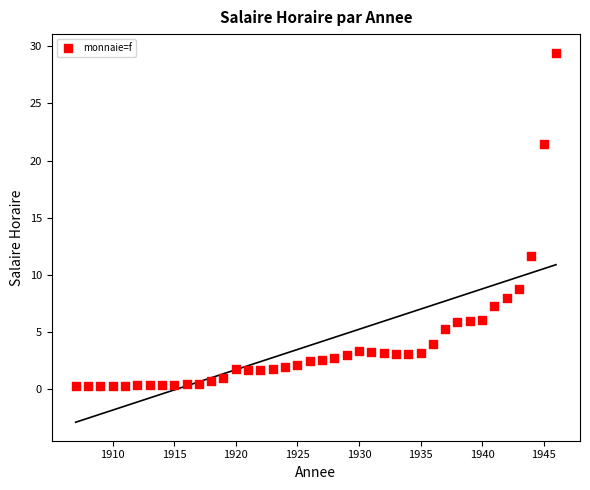

What Y value in the scatter plot is closest to 14?

11.7